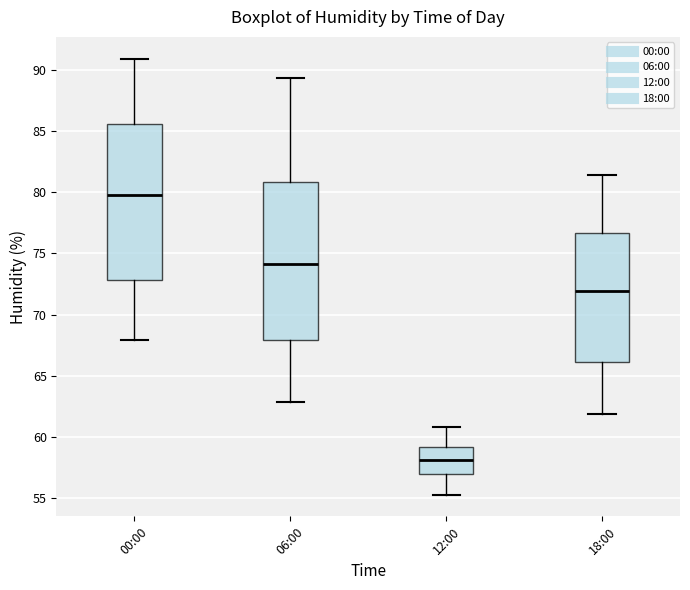

Reading left to right, read every box against the y-axis: the position of its median line, the range the box covers, and the ends of its whiskers. The values are not printed on the chart, so give them approximately, as read against the axis.

00:00: median 80.0, box 73.0 to 85.5, whiskers 68.0 to 91.0
06:00: median 74.0, box 68.0 to 81.0, whiskers 63.0 to 89.5
12:00: median 58.0, box 57.0 to 59.0, whiskers 55.5 to 61.0
18:00: median 72.0, box 66.0 to 76.5, whiskers 62.0 to 81.5